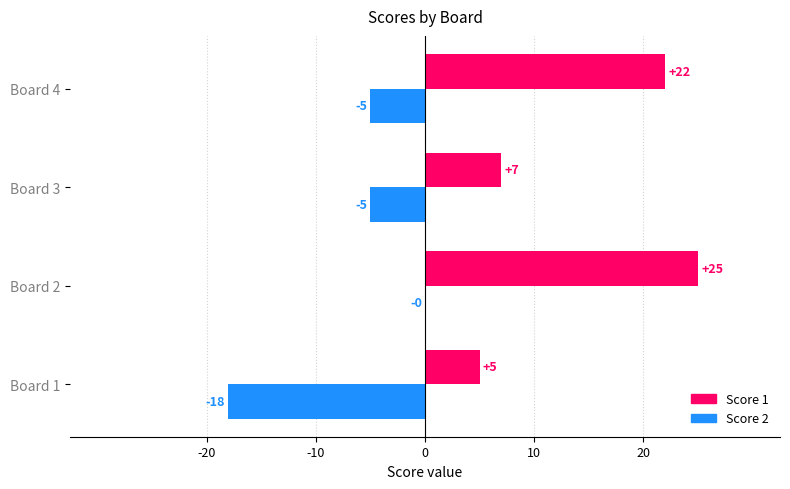

Which series changed the most between Board 3 and Board 4?

Score 1